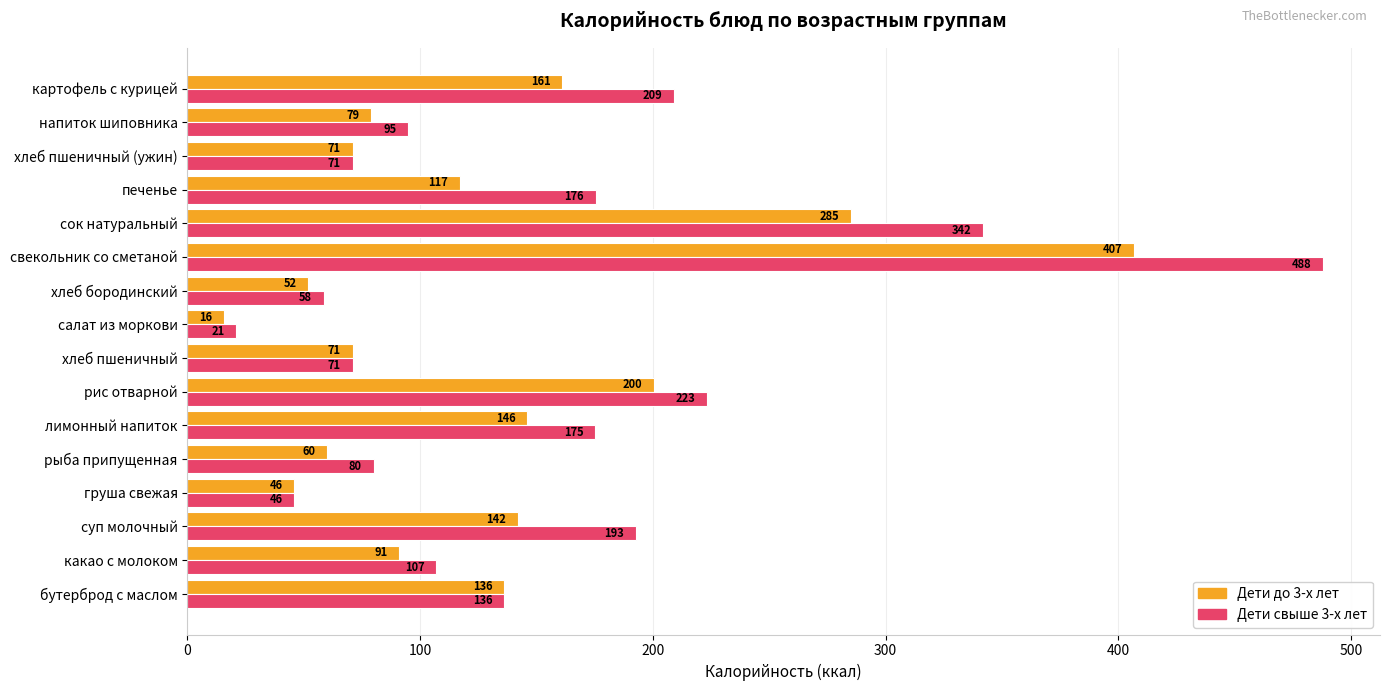

At which category is the sum across all series the highest?

свекольник со сметаной